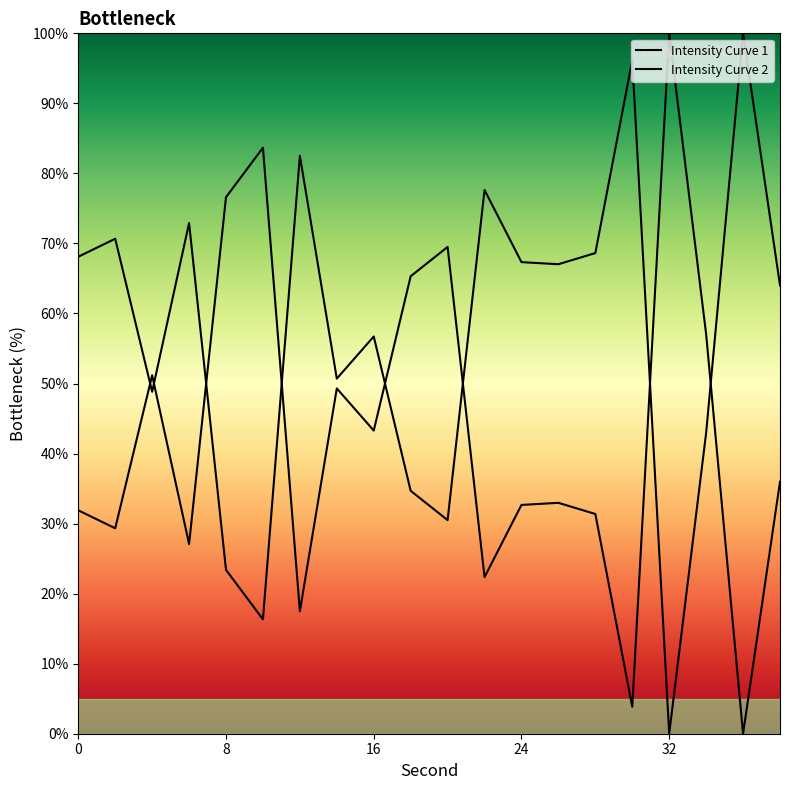

True or false: there are more than 0 points higher than both neighbors.

True